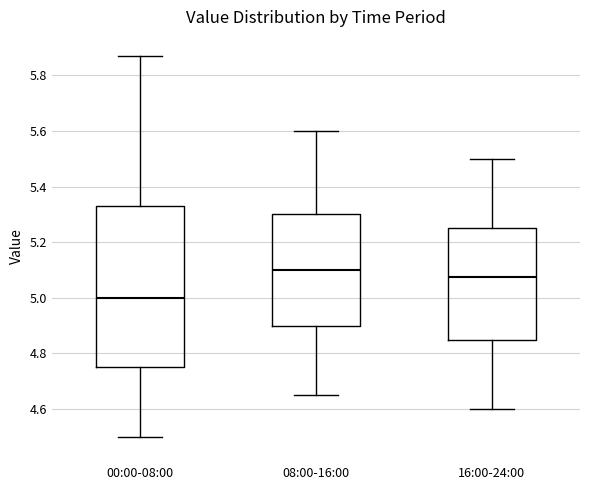

Reading left to right, read every box against the y-axis: the position of its median line, the range the box covers, and the ends of its whiskers. The values are not printed on the chart, so give them approximately, as read against the axis.

00:00-08:00: median 5.00, box 4.76 to 5.34, whiskers 4.50 to 5.88
08:00-16:00: median 5.10, box 4.90 to 5.30, whiskers 4.66 to 5.60
16:00-24:00: median 5.08, box 4.86 to 5.26, whiskers 4.60 to 5.50